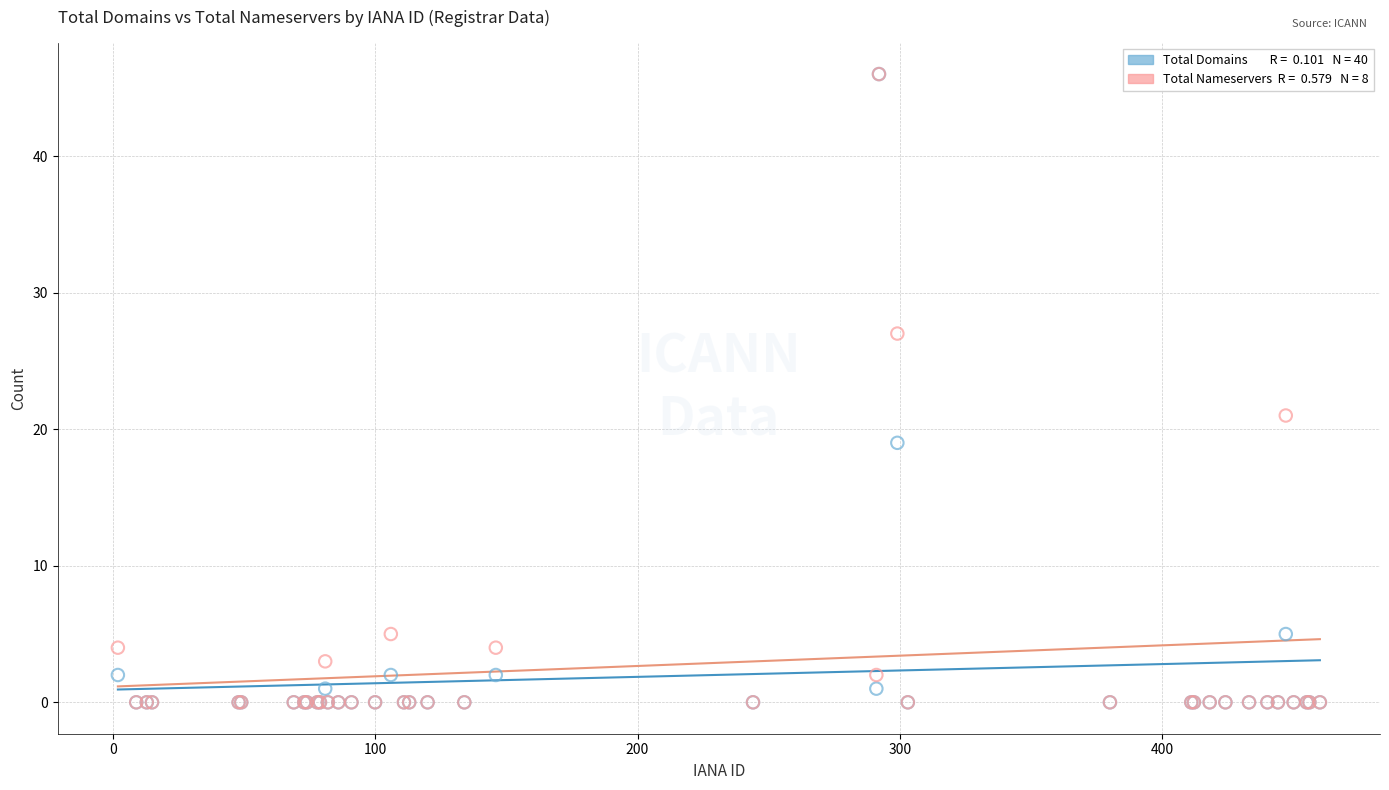

Across all series, what Y value is closest to 23?

21